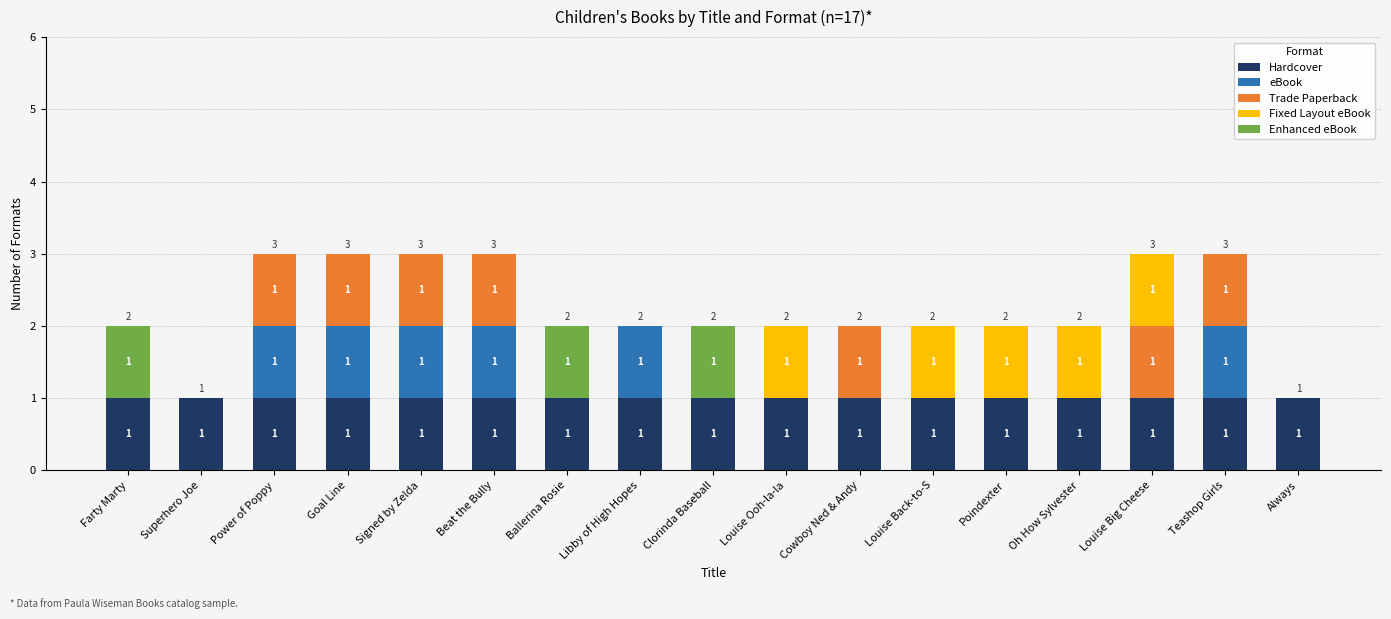

Reading left to right, what are the values for Hardcover?

Farty Marty=1	Superhero Joe=1	Power of Poppy=1	Goal Line=1	Signed by Zelda=1	Beat the Bully=1	Ballerina Rosie=1	Libby of High Hopes=1	Clorinda Baseball=1	Louise Ooh-la-la=1	Cowboy Ned & Andy=1	Louise Back-to-S=1	Poindexter=1	Oh How Sylvester=1	Louise Big Cheese=1	Teashop Girls=1	Always=1